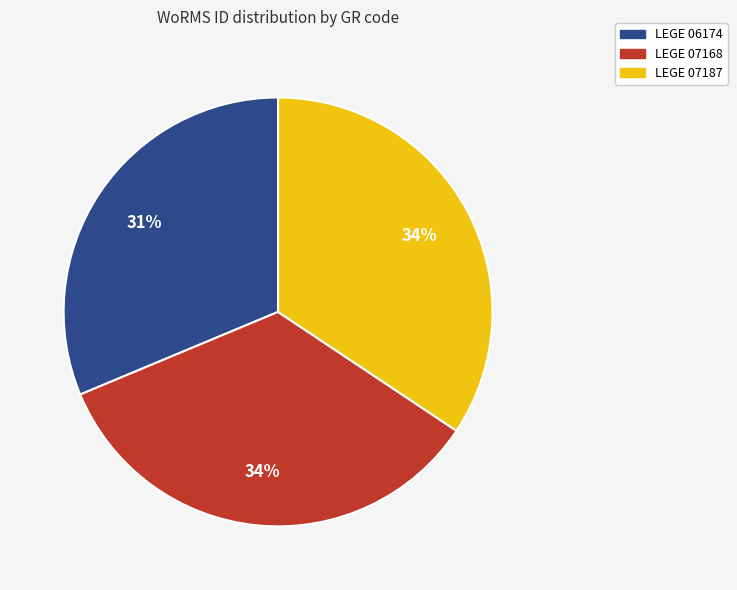

How many segments does this pie chart have?

3